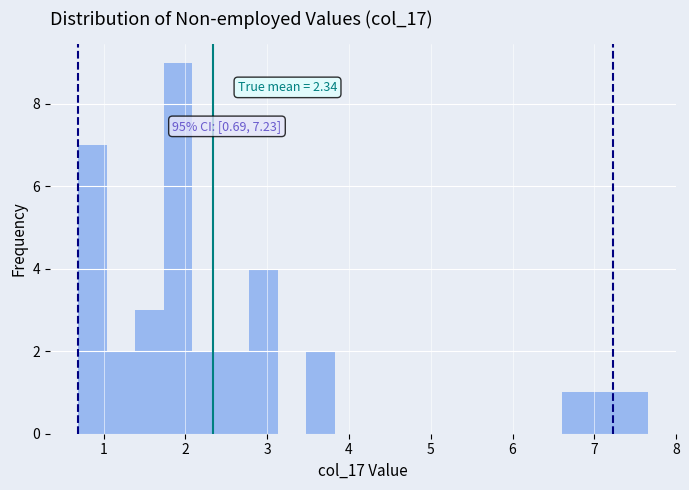

Read against the x-axis, roughly where is the centre of the tallest bar?

1.9